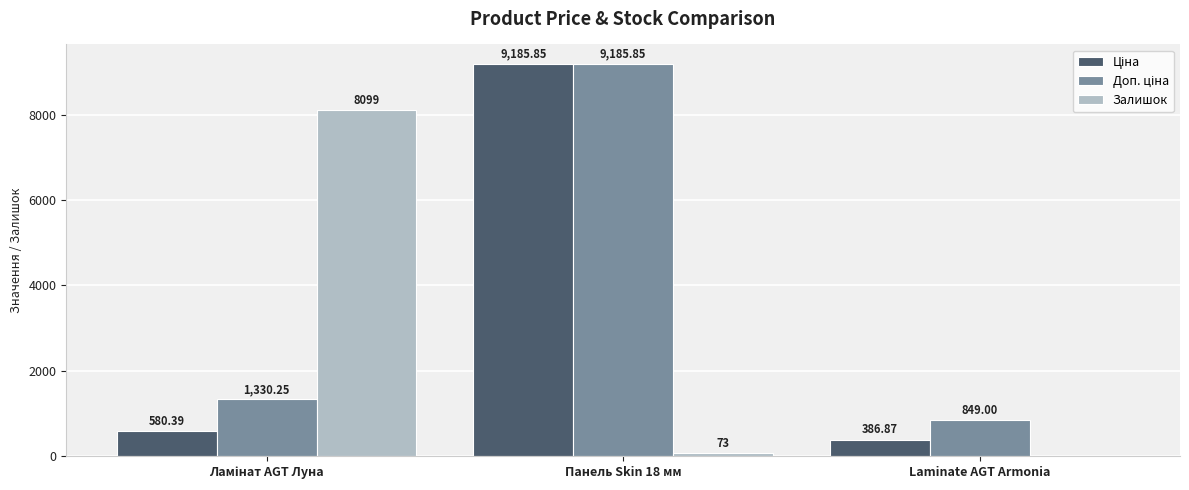

At which category is the sum across all series the highest?

Панель Skin 18 мм